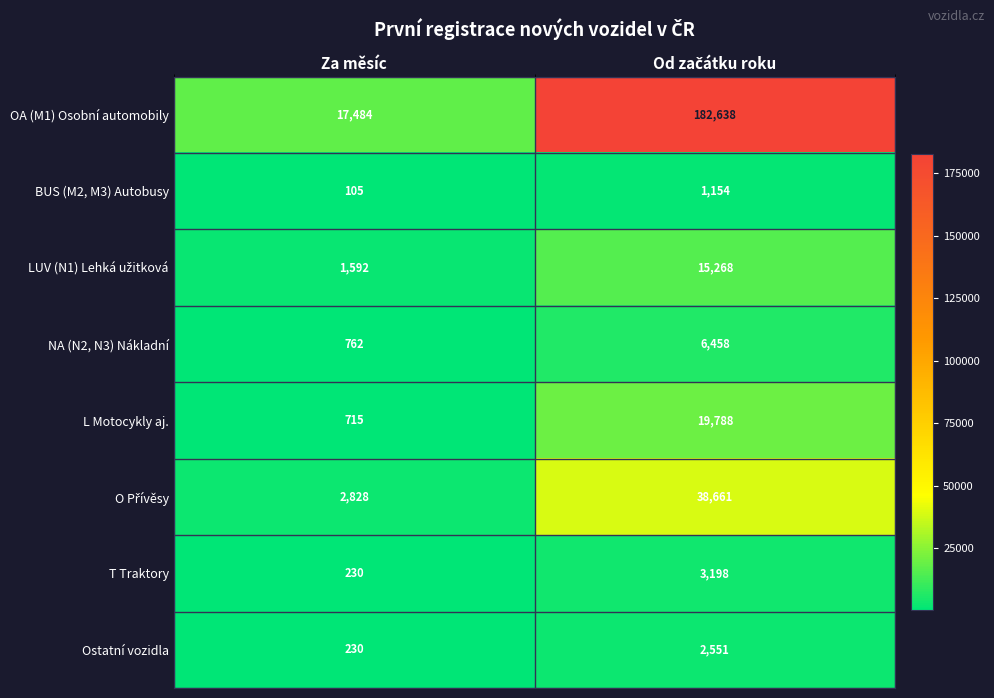

Where is OA (M1) Osobní automobily nearest to the value 100061?

Za měsíc